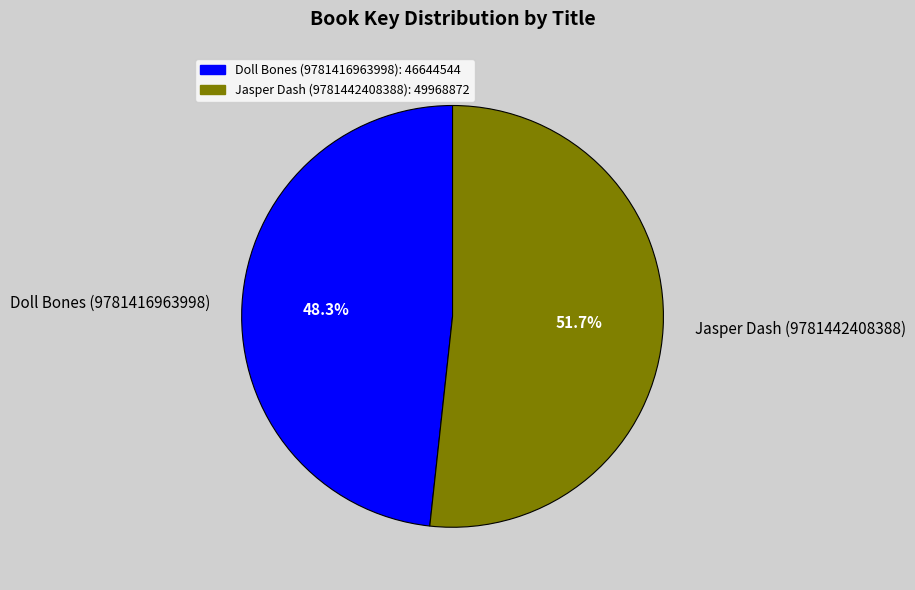

Approximately how many times larger is the value at Doll Bones (9781416963998) compared to Jasper Dash (9781442408388)?

0.9